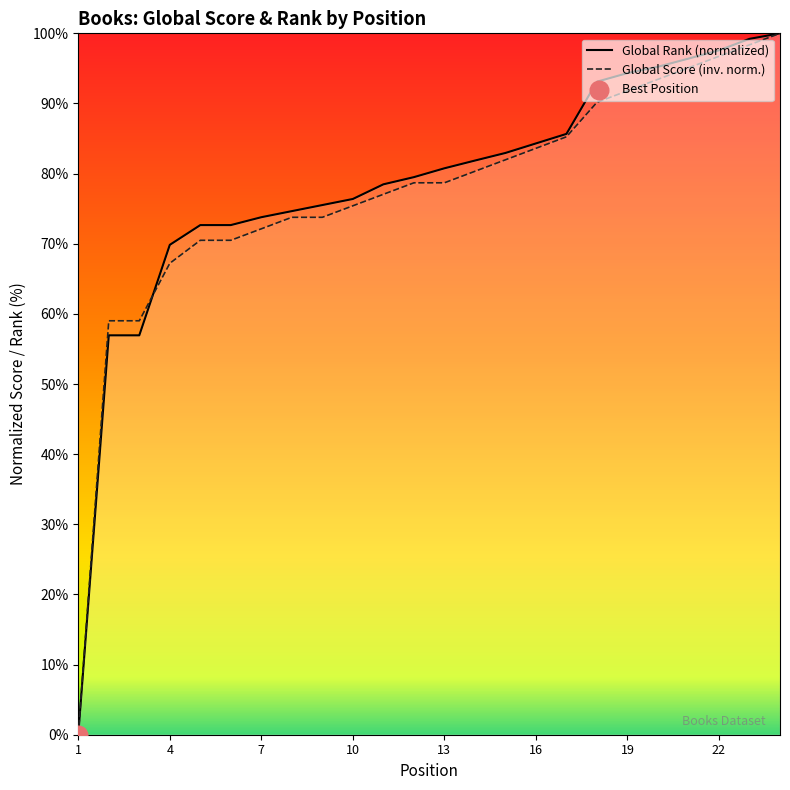

At how many categories does at least one series exceed 73?

18